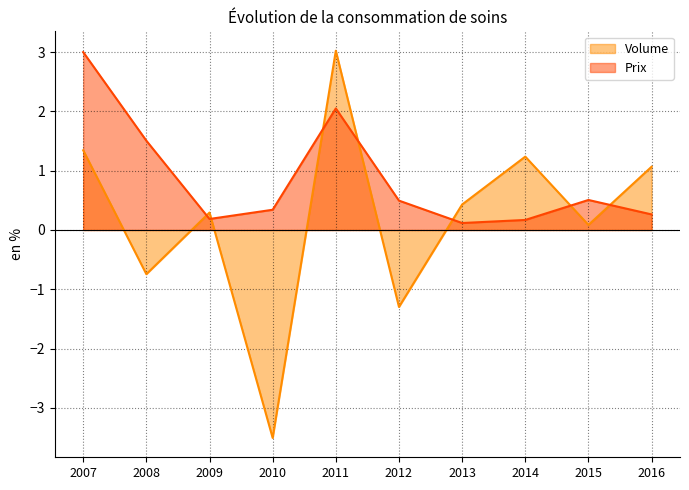

What is the sum of the Volume values at 2011 and 2009?

3.3